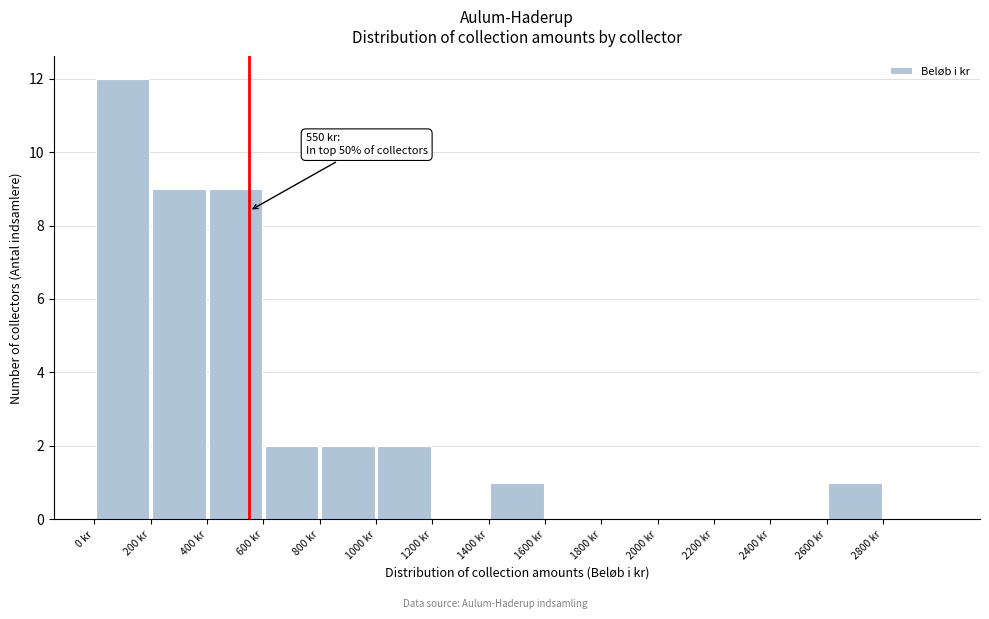

Over which range of the x-axis is the bar tallest?

0 to 200